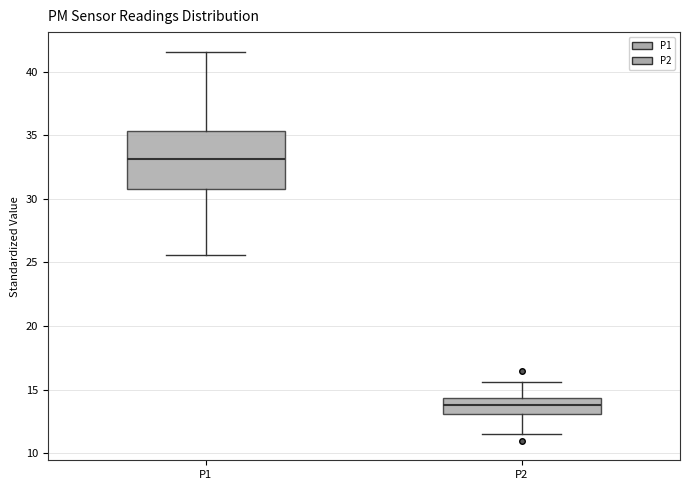

Reading left to right, transcribe this box plot: for each box, give where its median line is, the range the box spans, and where its two whiskers end, as read against the y-axis. The values are not printed on the chart, so give them approximately, as read against the axis.

P1: median 33.0, box 31.0 to 35.5, whiskers 25.5 to 41.5
P2: median 14.0, box 13.0 to 14.5, whiskers 11.5 to 15.5